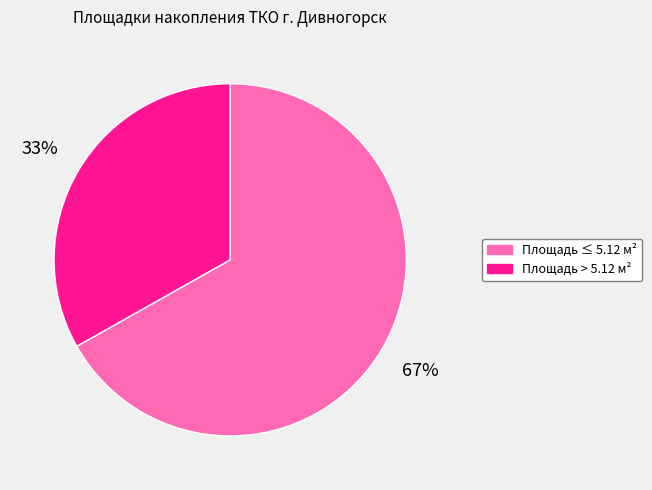

Is there a majority slice in this chart?

Yes